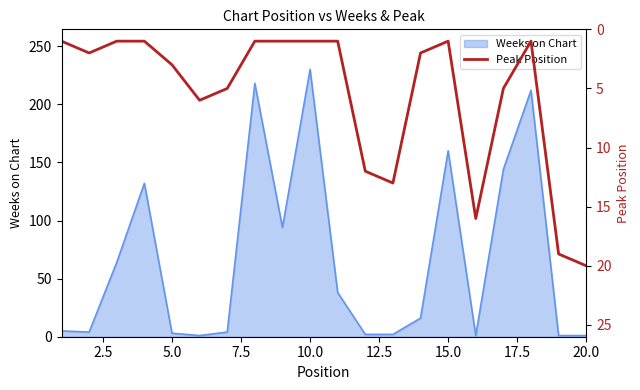

The value at 15 is 11. True or false?

False